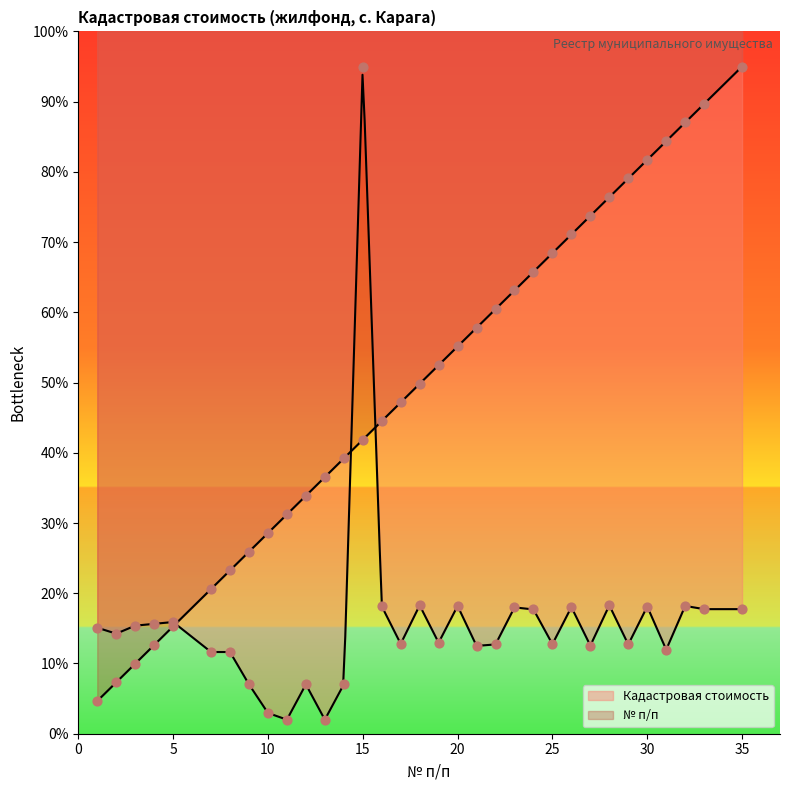

Which series has the largest Y range (max minus min)?

Кадастровая стоимость